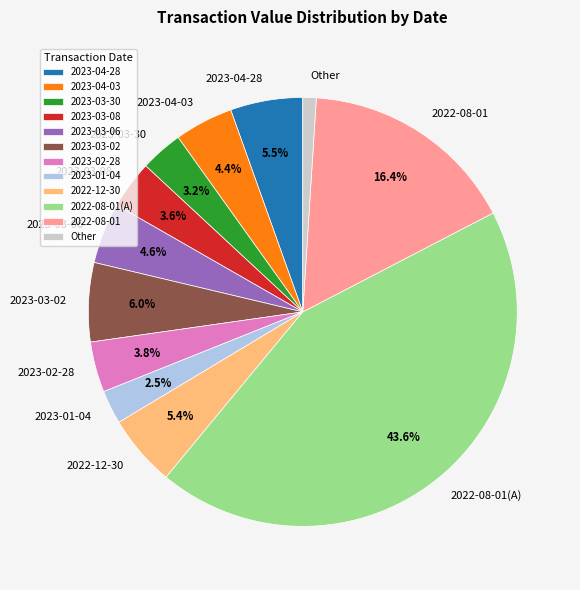

Does 2023-03-06 represent more than half of the total?

No